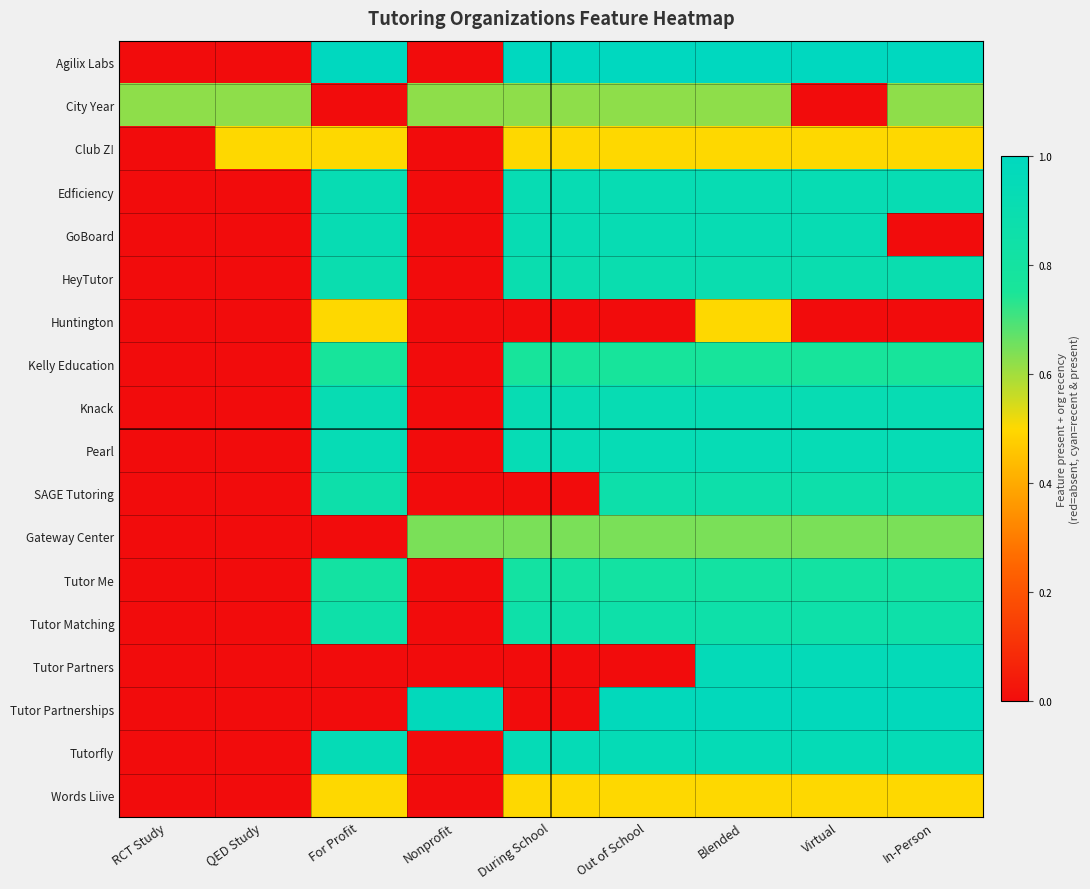

At In-Person, list the series in order from smallest to largest.

GoBoard, Huntington, Club Z!, Words Liive, City Year, Gateway Center, Kelly Education, Tutor Me, Tutor Matching, SAGE Tutoring, HeyTutor, Edficiency, Knack, Pearl, Tutorfly, Tutor Partners, Tutor Partnerships, Agilix Labs